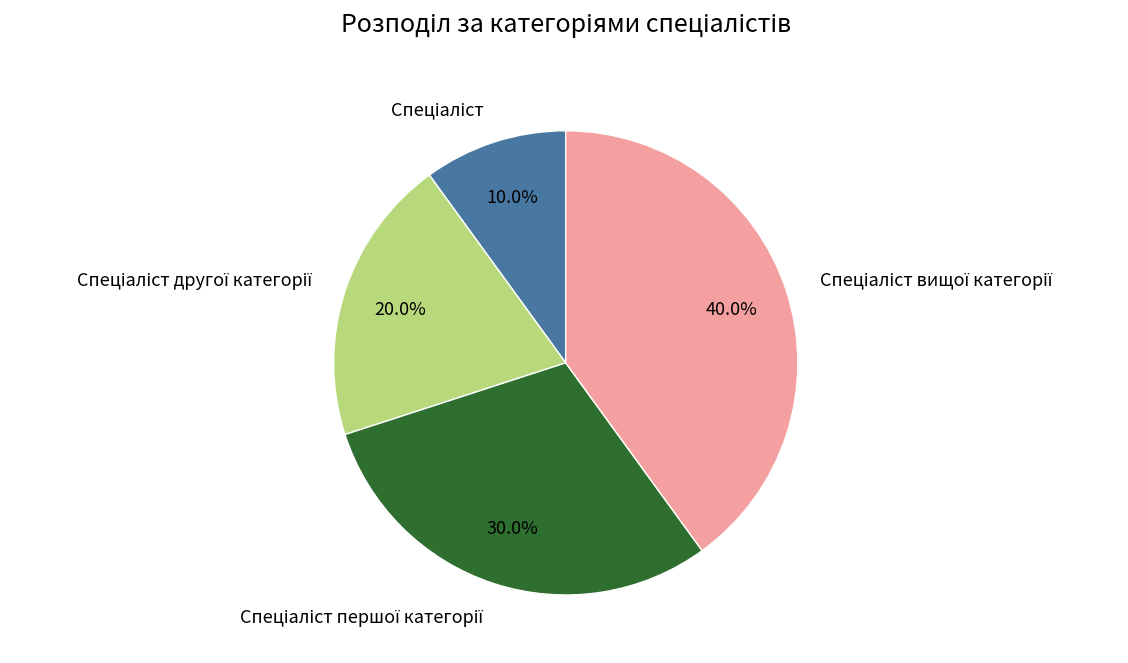

Is there any slice that represents more than half of the pie?

No